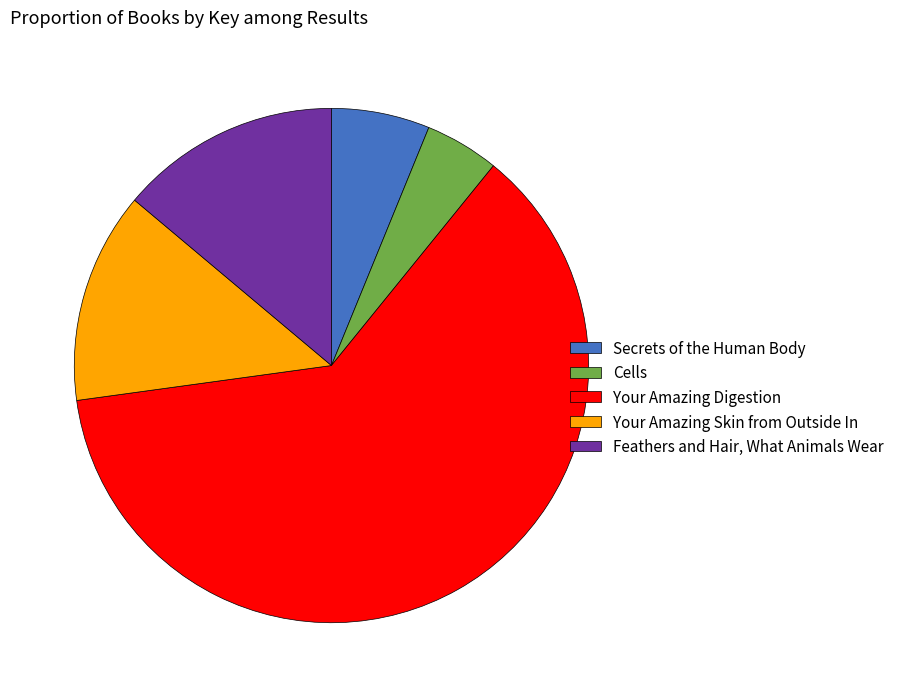

Is the sum of Your Amazing Digestion and Secrets of the Human Body greater than half?

Yes